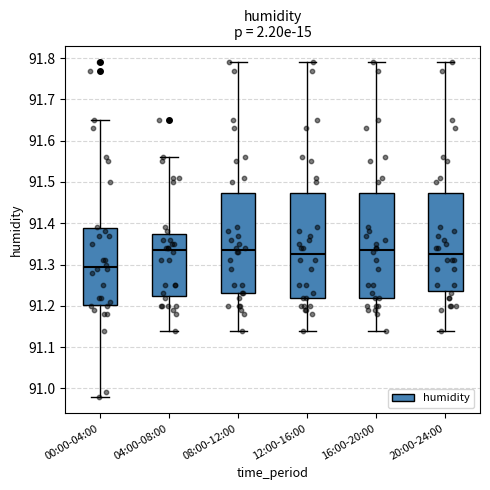

Reading left to right, transcribe this box plot: for each box, give where its median line is, the range the box spans, and where its two whiskers end, as read against the y-axis. The values are not printed on the chart, so give them approximately, as read against the axis.

00:00-04:00: median 91.30, box 91.20 to 91.39, whiskers 90.98 to 91.65
04:00-08:00: median 91.34, box 91.22 to 91.38, whiskers 91.14 to 91.56
08:00-12:00: median 91.34, box 91.23 to 91.47, whiskers 91.14 to 91.79
12:00-16:00: median 91.33, box 91.22 to 91.47, whiskers 91.14 to 91.79
16:00-20:00: median 91.34, box 91.22 to 91.47, whiskers 91.14 to 91.79
20:00-24:00: median 91.33, box 91.24 to 91.47, whiskers 91.14 to 91.79